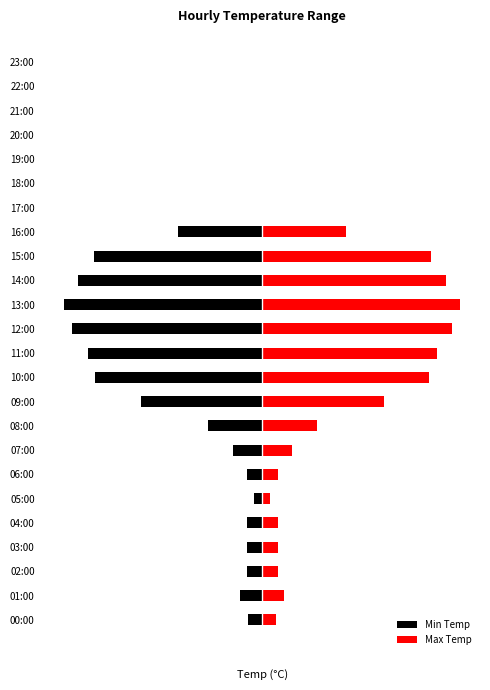

How many categories are shown in the chart?

24